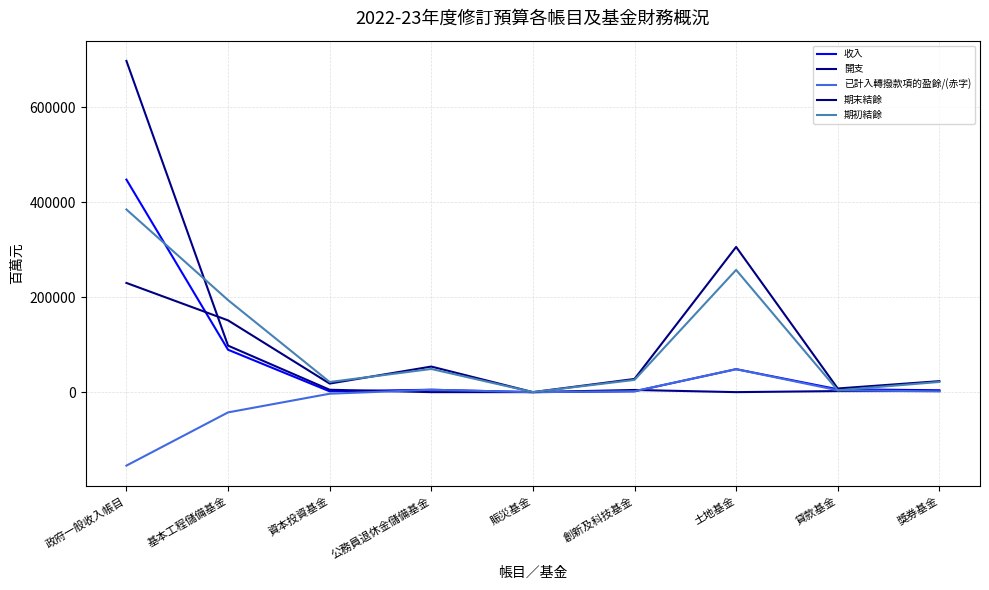

What is the sum of the 已計入轉撥款項的盈餘/(赤字) values at 基本工程儲備基金 and 貸款基金?

-38762